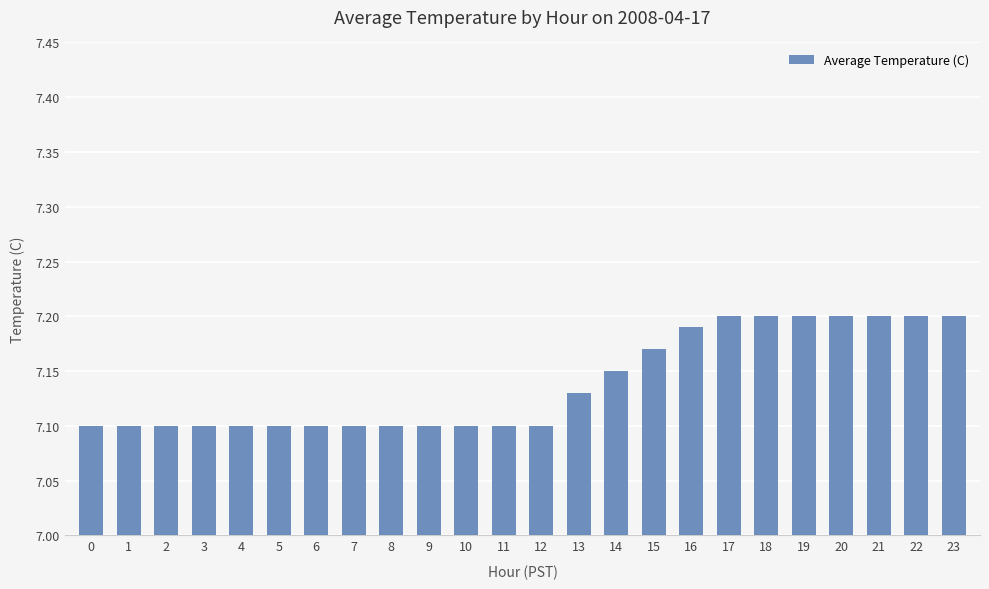

What is the sum of all values?

171.3